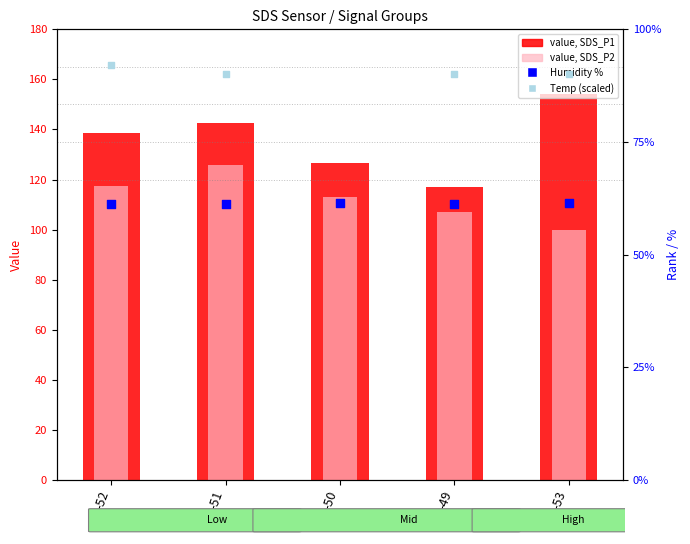

Which series has the widest spread of Y values?

value, SDS_P1